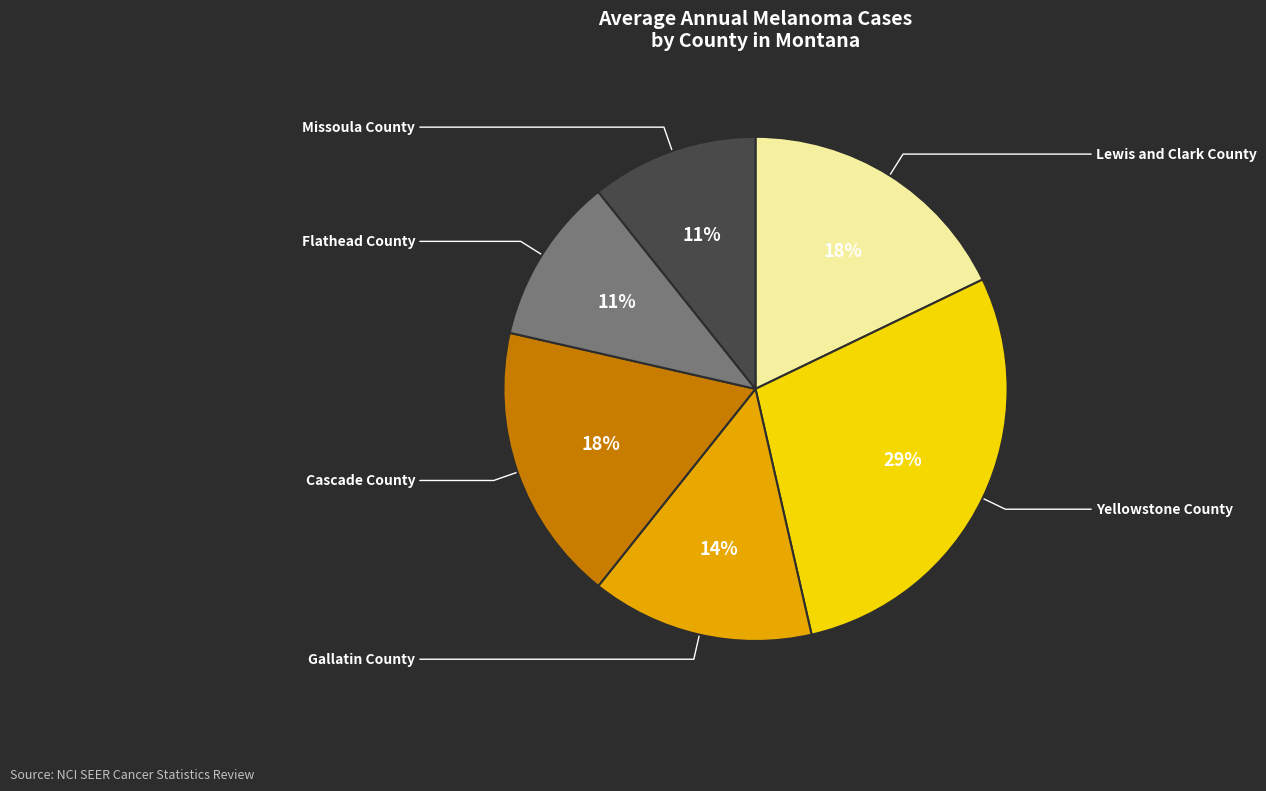

Which category has the smallest portion of the pie?

Flathead County